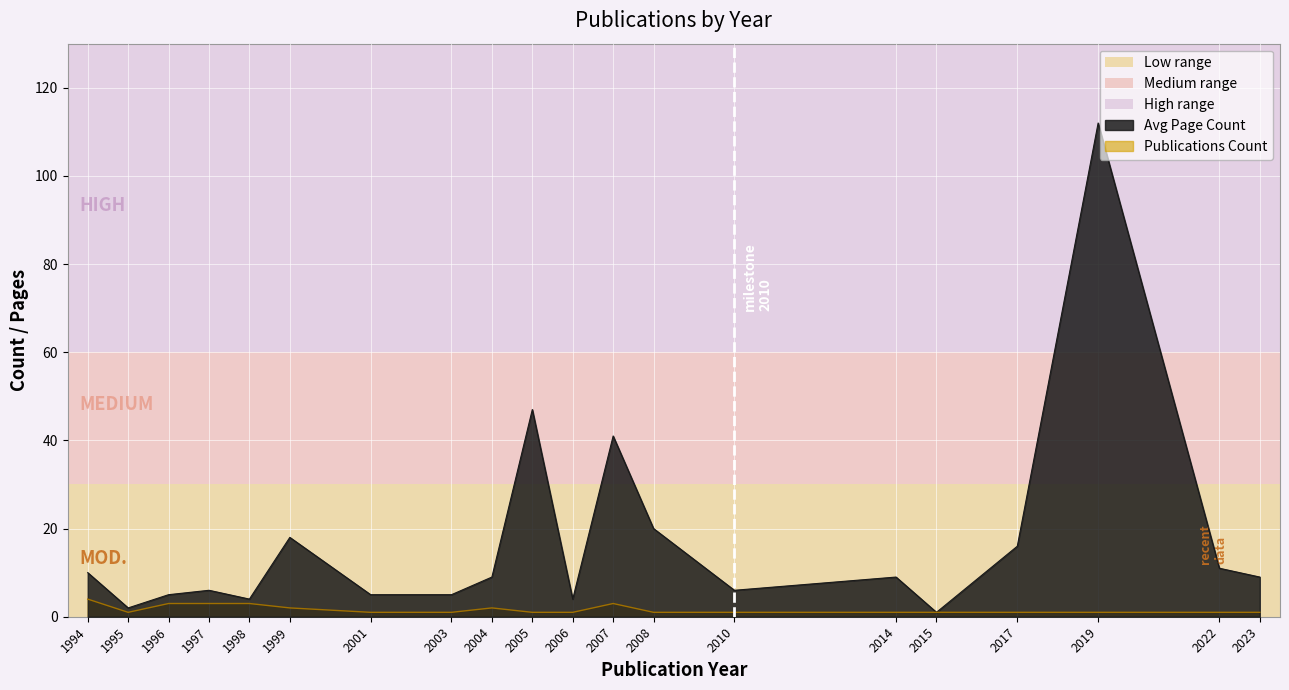

Reading left to right, what are all the values shown in this chart?

Publications Count: 1994=4	1995=1	1996=3	1997=3	1998=3	1999=2	2001=1	2003=1	2004=2	2005=1	2006=1	2007=3	2008=1	2010=1	2014=1	2015=1	2017=1	2019=1	2022=1	2023=1
Avg Page Count: 1994=10	1995=2	1996=5	1997=6	1998=4	1999=18	2001=5	2003=5	2004=9	2005=47	2006=4	2007=41	2008=20	2010=6	2014=9	2015=1	2017=16	2019=112	2022=11	2023=9